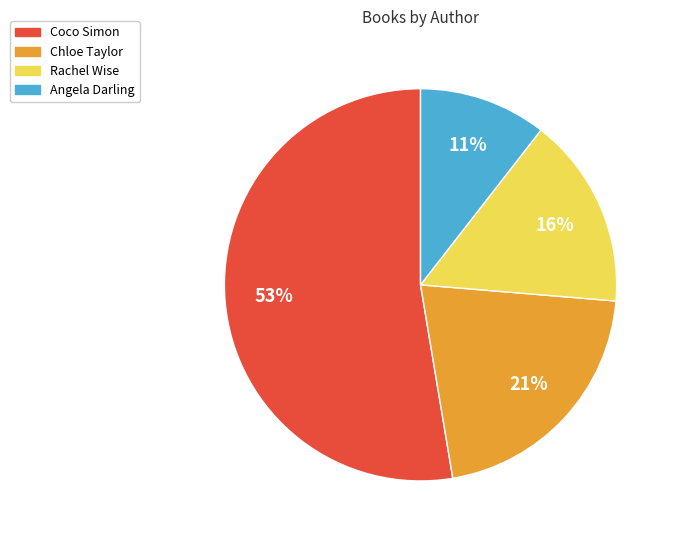

To the nearest percent, what is the average slice percentage?

25%